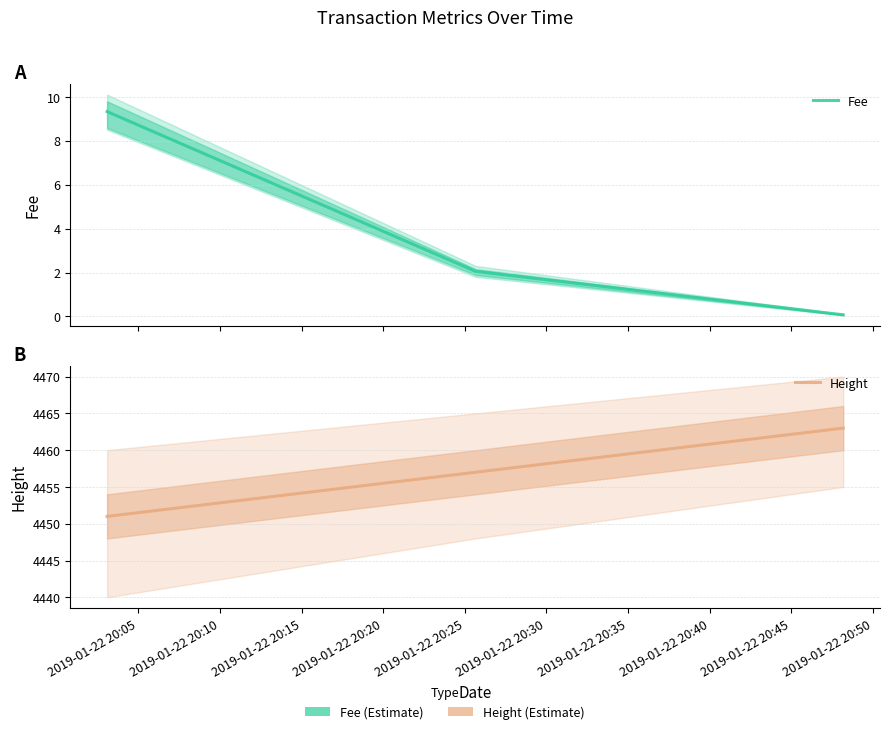

Reading left to right, what are all the values shown in this chart?

Fee: 9.3	2.1	0.1
Height: 4451.0	4457.0	4463.0